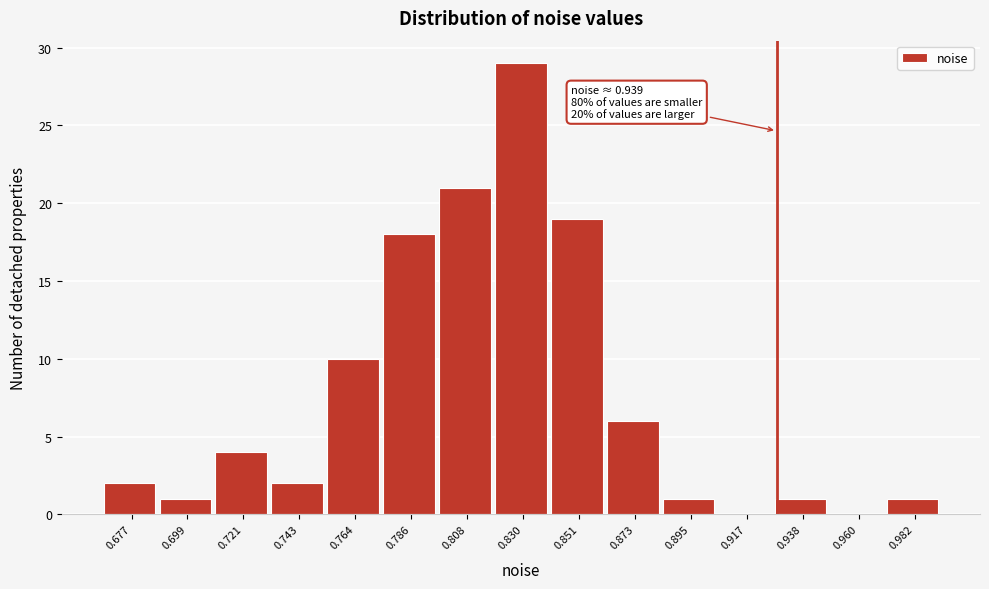

Reading right to left, transcribe all the data shown in this chart.

0.982=1	0.960=0	0.938=1	0.917=0	0.895=1	0.873=6	0.851=19	0.830=29	0.808=21	0.786=18	0.764=10	0.743=2	0.721=4	0.699=1	0.677=2